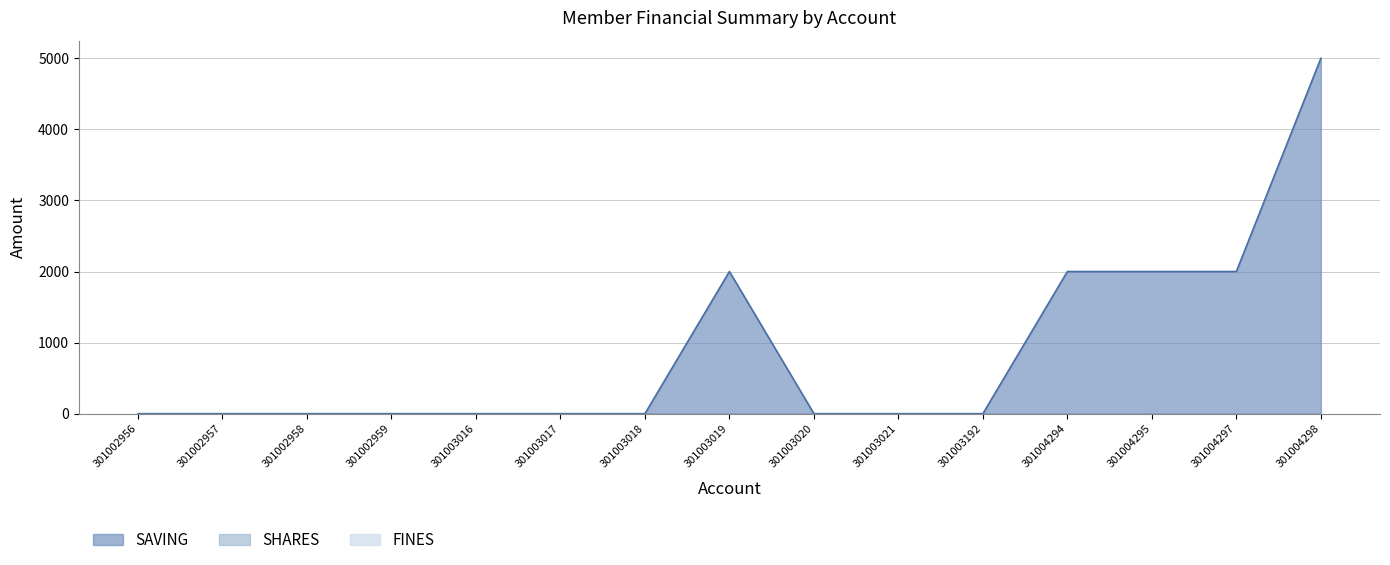

What is the approximate value of SAVING at 301004297, to the nearest 100?

2000